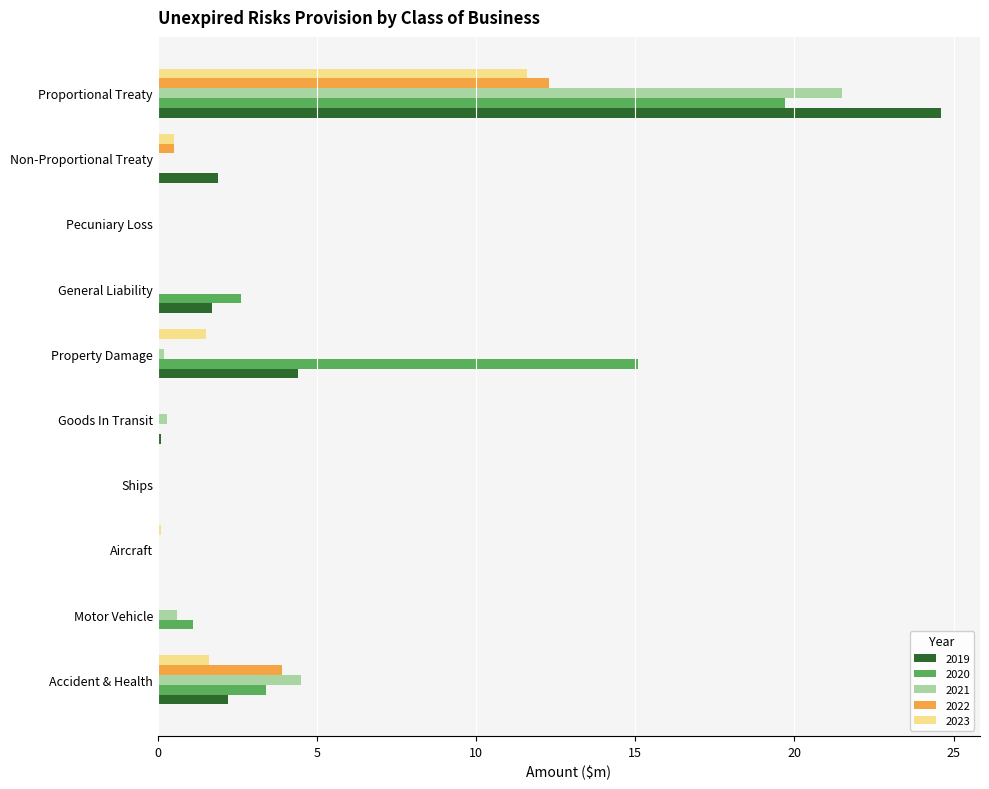

The value of 2019 at Goods In Transit is 0.1. True or false?

True